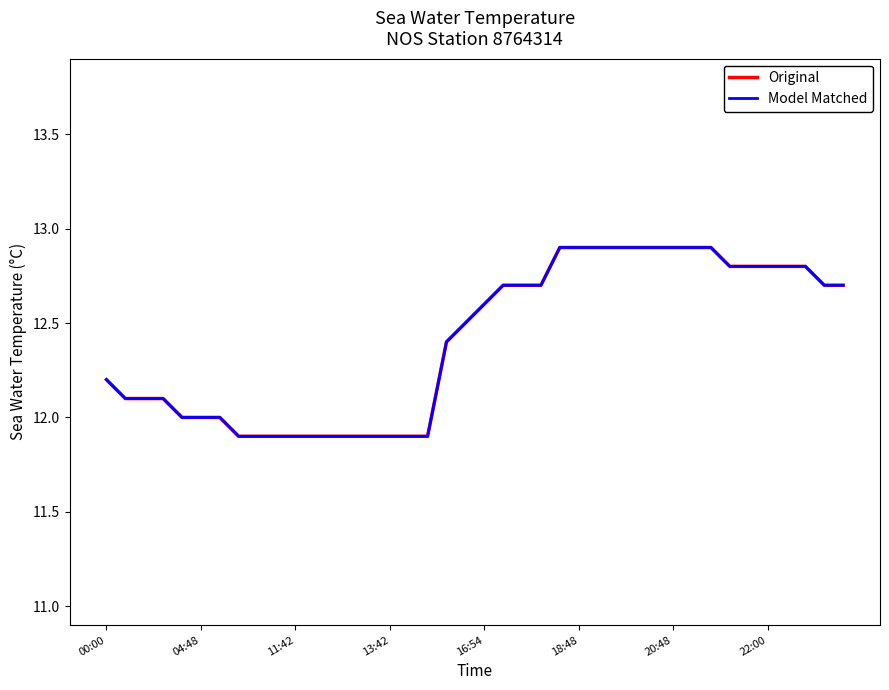

Does the chart have visible grid lines?

No